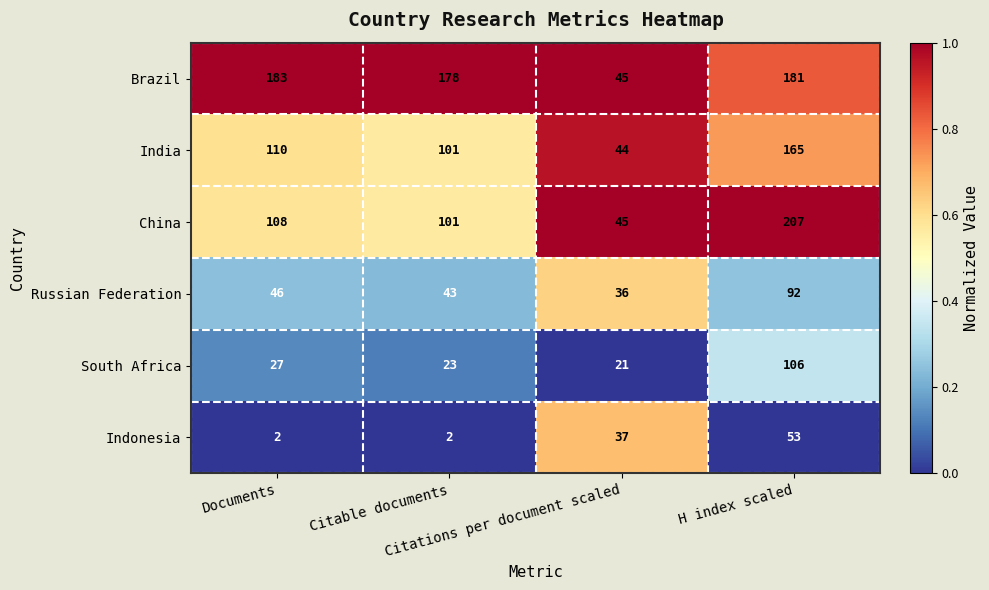

Which series has the widest spread of values?

China